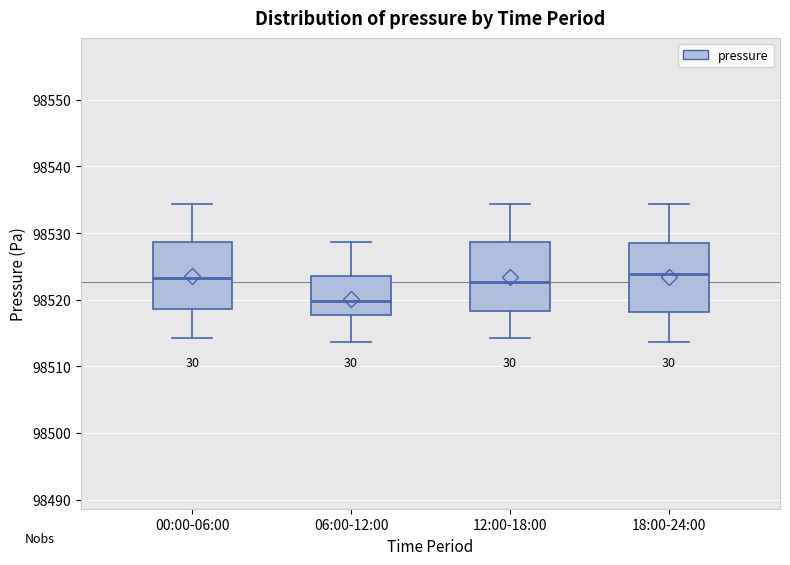

Where does the upper whisker of the box for 12:00-18:00 end on the y-axis? The values are not printed on the chart, so give them approximately, as read against the axis.

98534